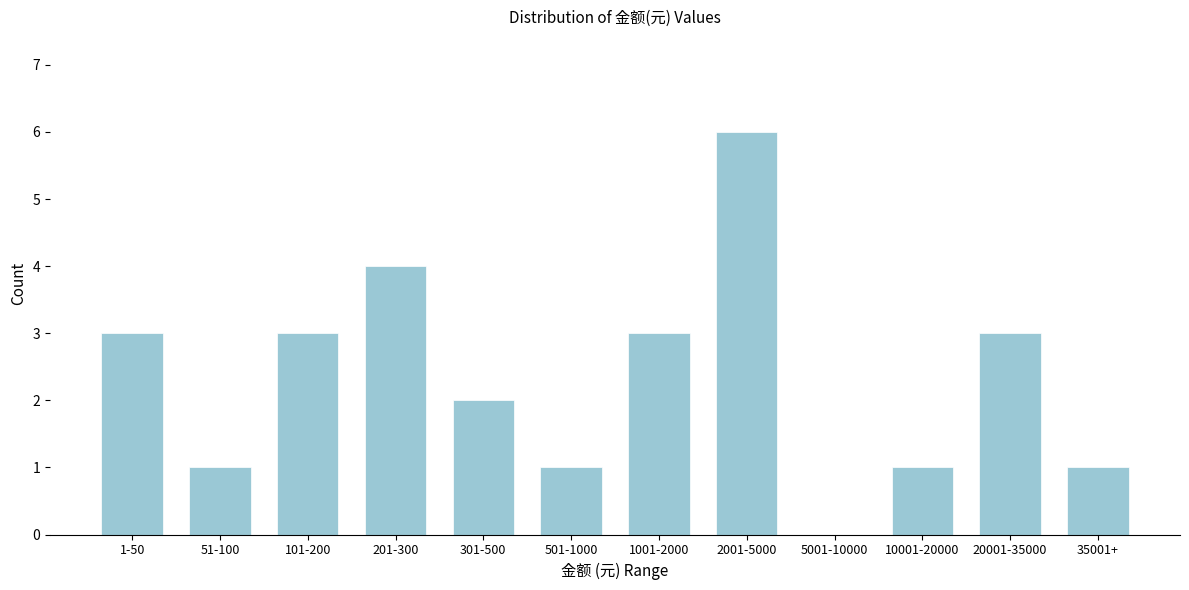

Reading left to right, transcribe all the data shown in this chart.

1-50=3	51-100=1	101-200=3	201-300=4	301-500=2	501-1000=1	1001-2000=3	2001-5000=6	5001-10000=0	10001-20000=1	20001-35000=3	35001+=1